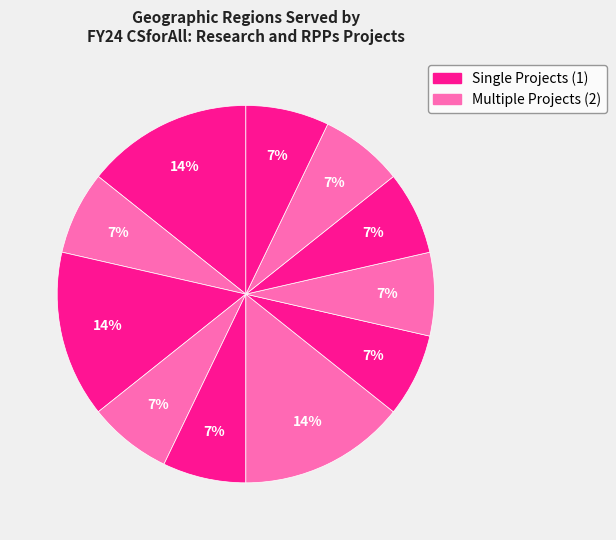

How many slices are in this pie chart?

11